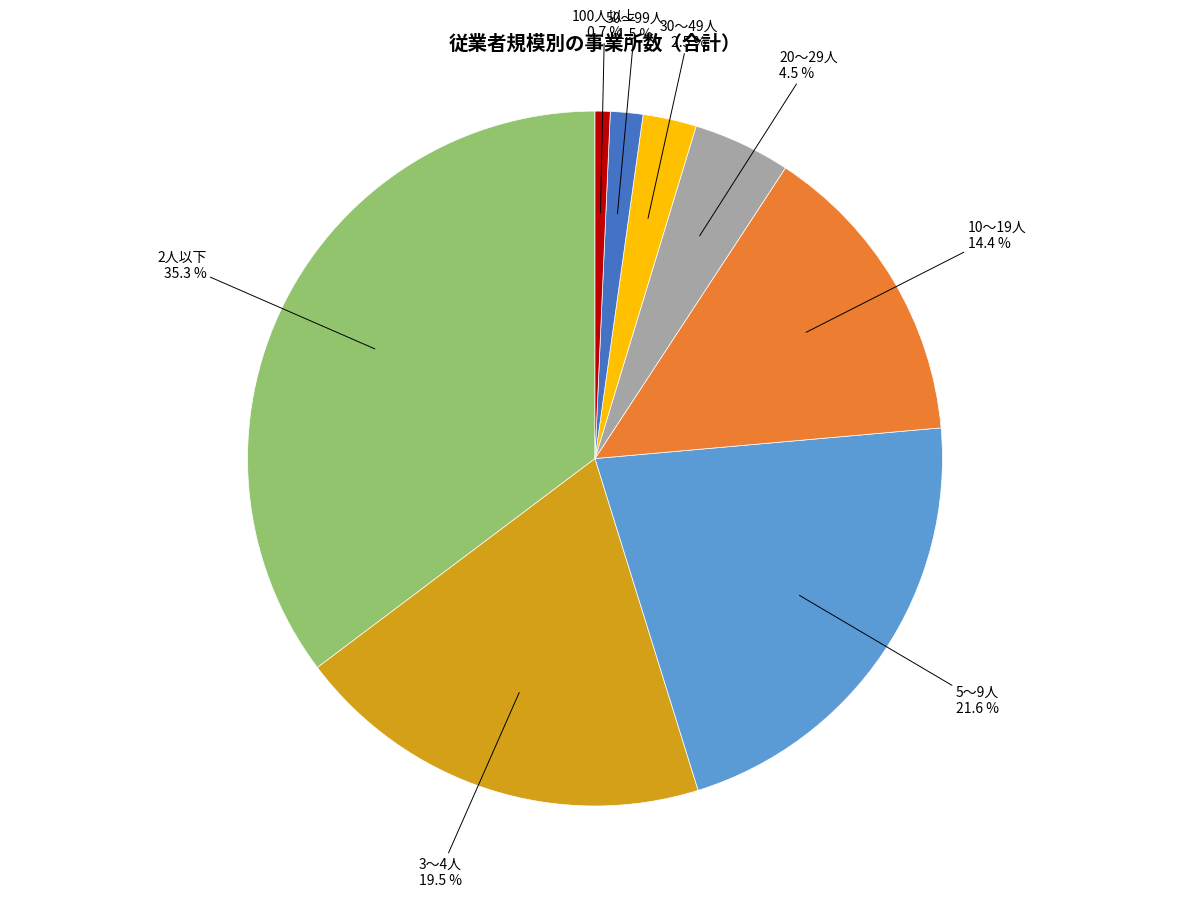

Is there a majority slice in this chart?

No